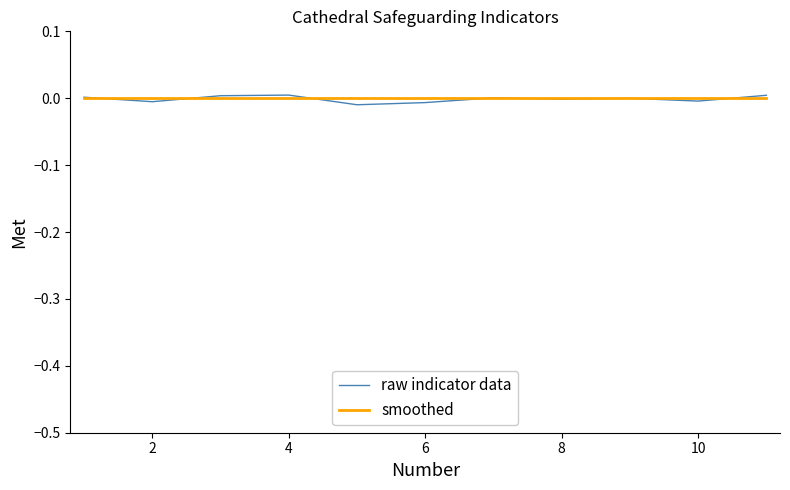

What are all the series names shown in the legend?

raw indicator data, smoothed